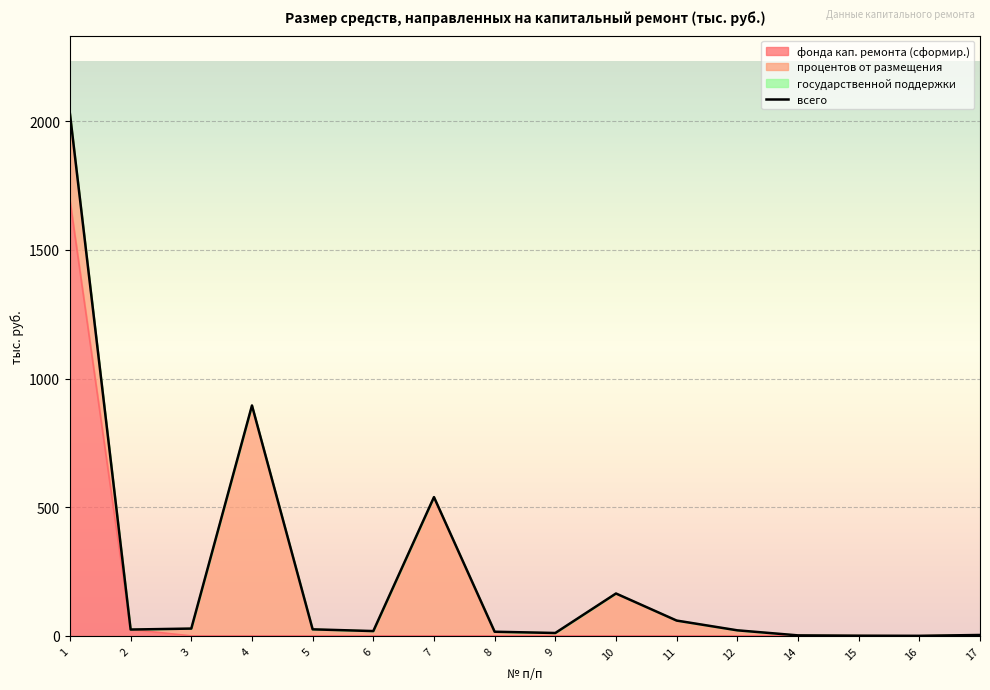

What is the smallest value displayed?

0.3